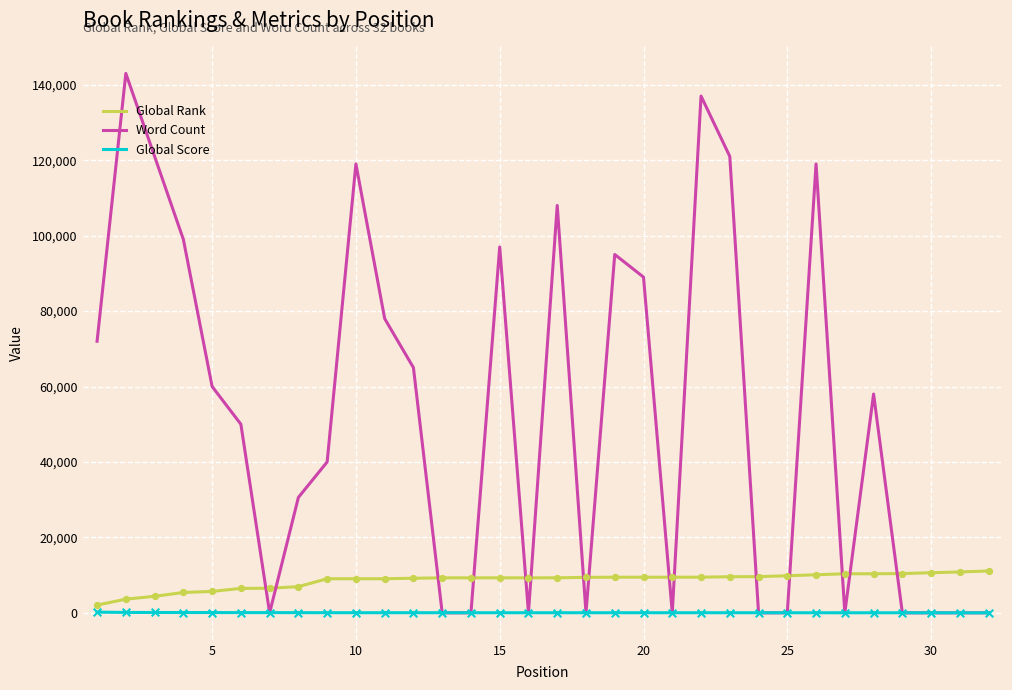

Which series has the largest range (max minus min)?

Word Count